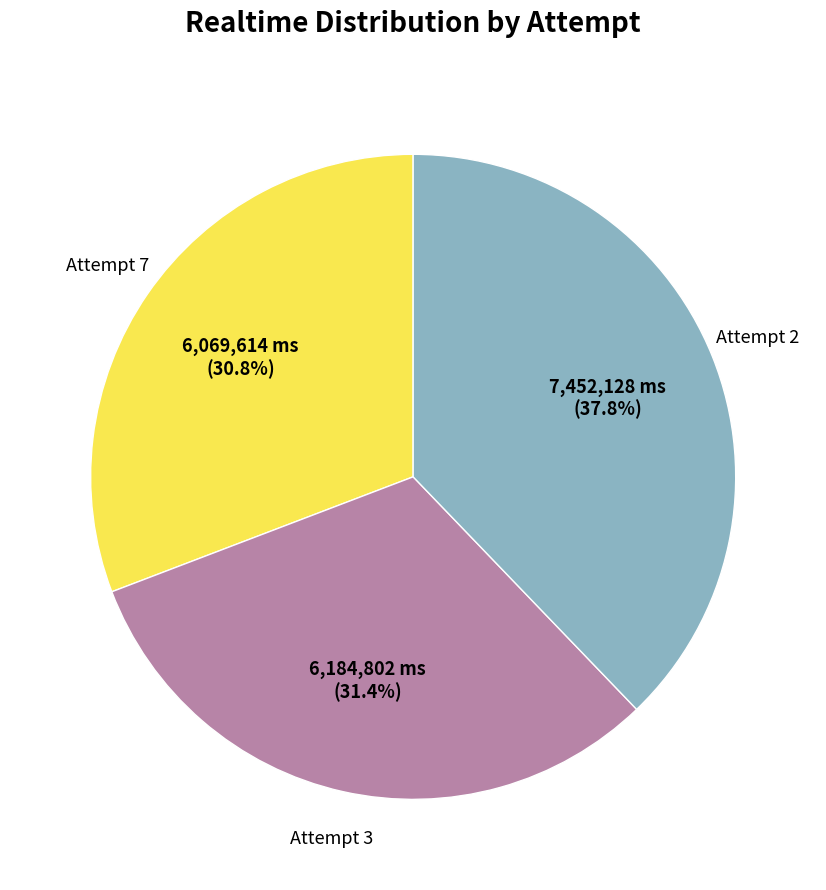

Is there any slice that represents more than half of the pie?

No